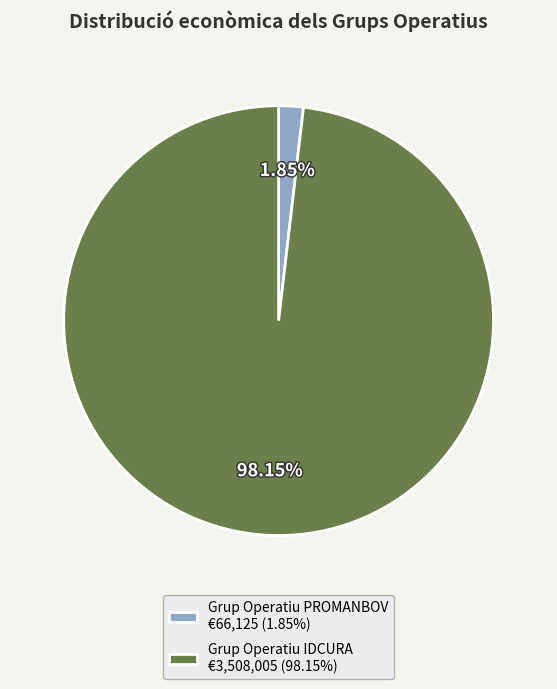

Does any single category account for the majority?

Yes